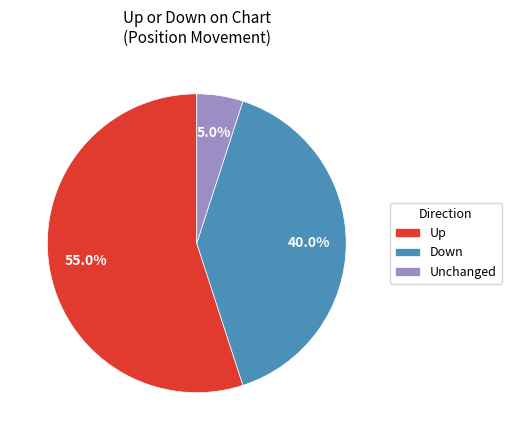

Rank the categories by value from highest to lowest.

Up, Down, Unchanged